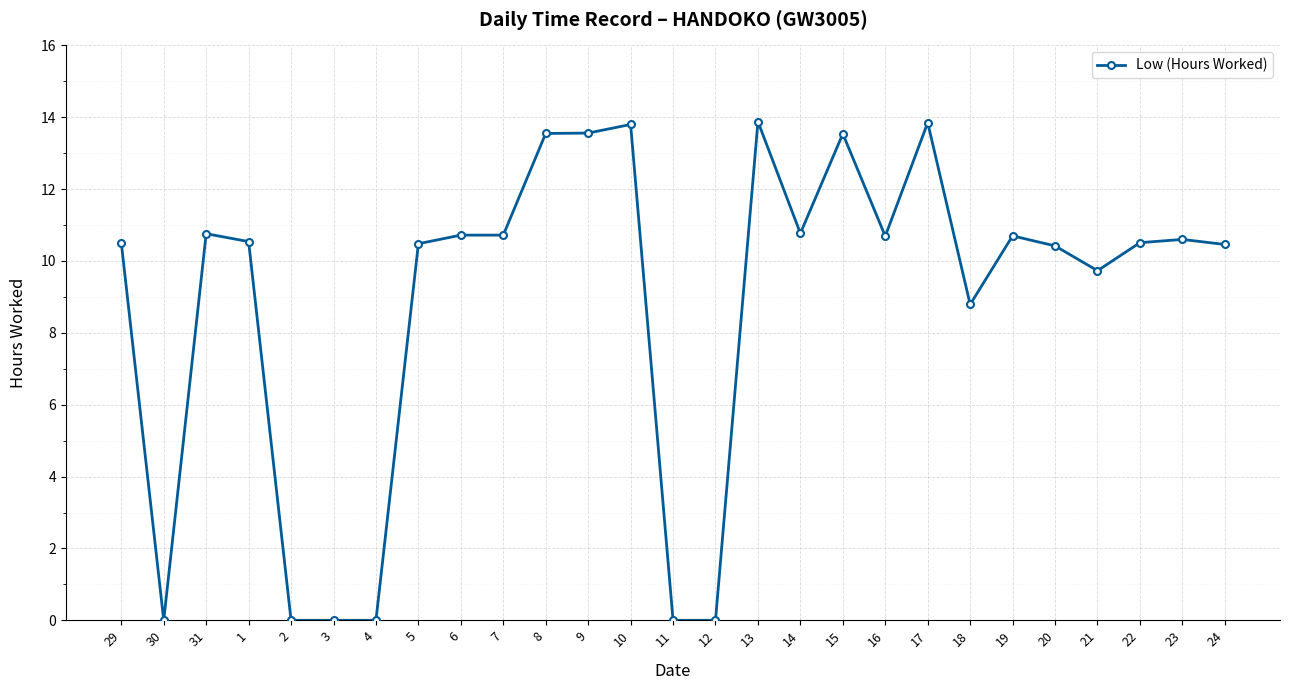

What is the label of the 10th point from the right?

15